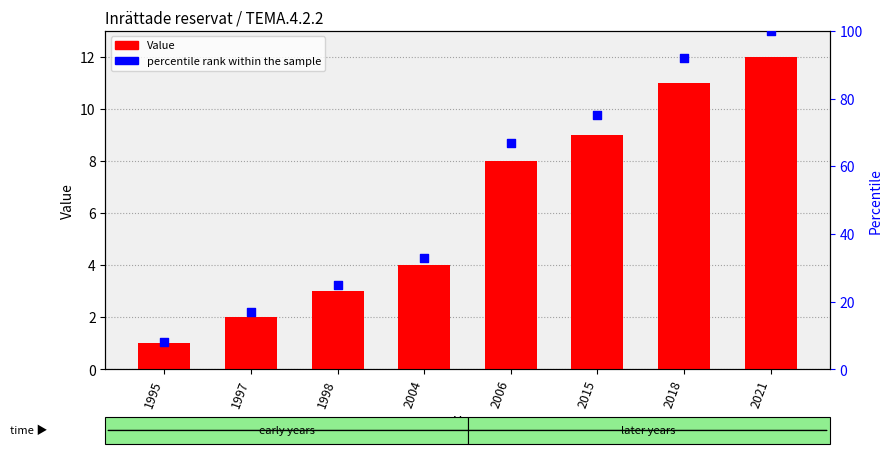

Is the value of percentile rank within the sample at 2018 greater than the value of Value at 1997?

Yes